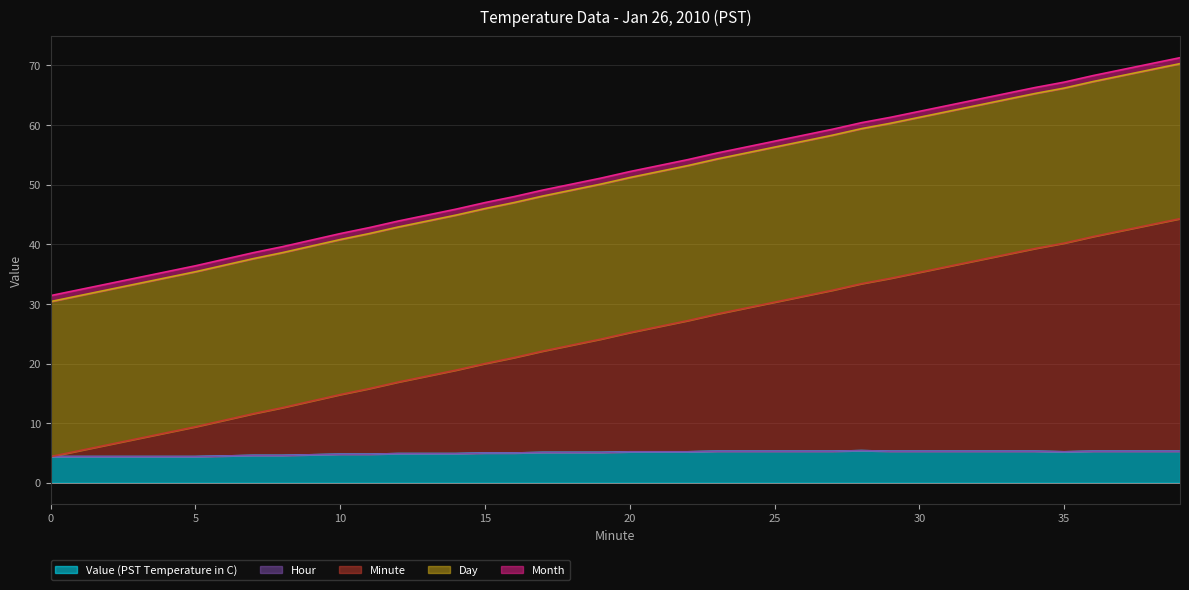

At 21, list the series in order from largest to smallest.

Day, Minute, Value (PST Temperature in C), Month, Hour